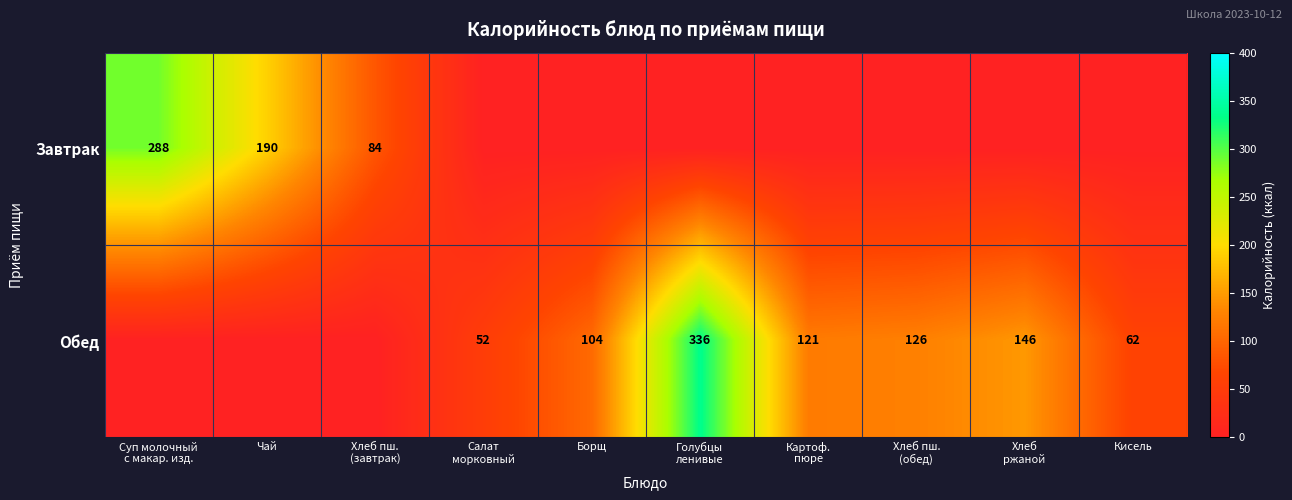

At how many categories does at least one series exceed 305?

1